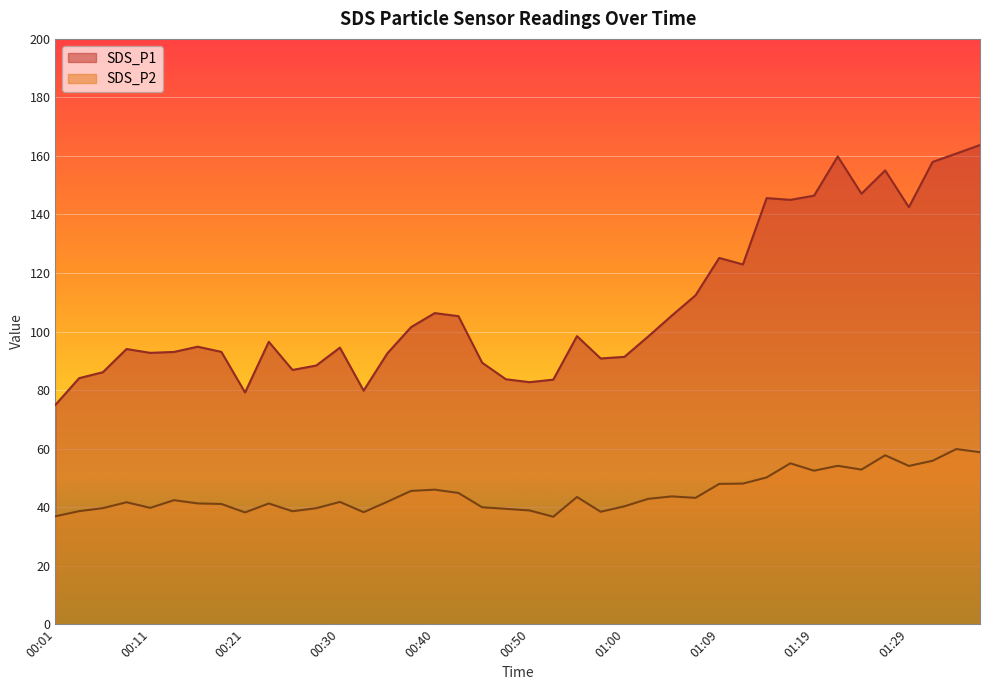

Which series has the widest spread of values?

SDS_P1